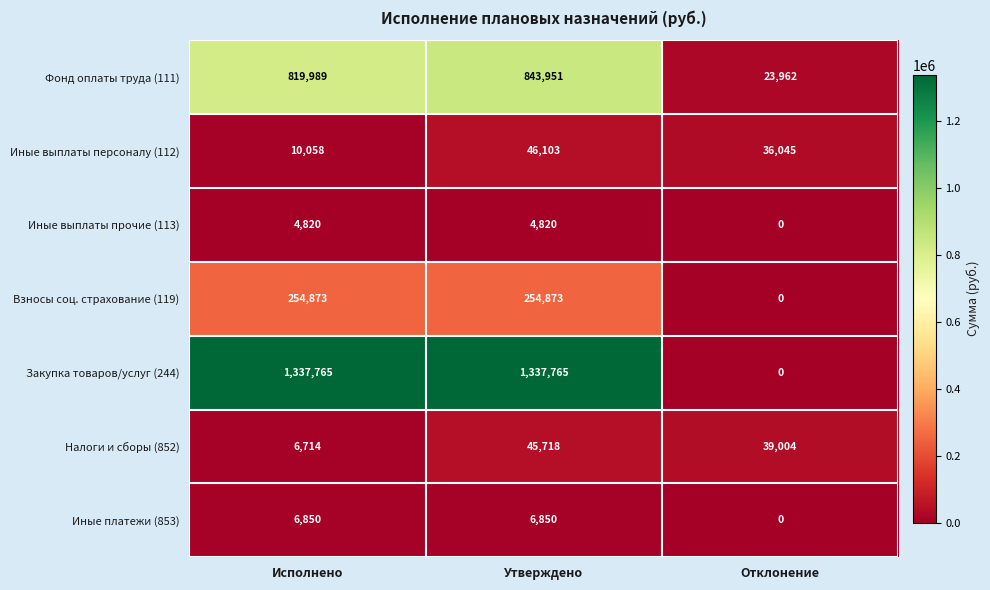

How many data points does each series have?

3